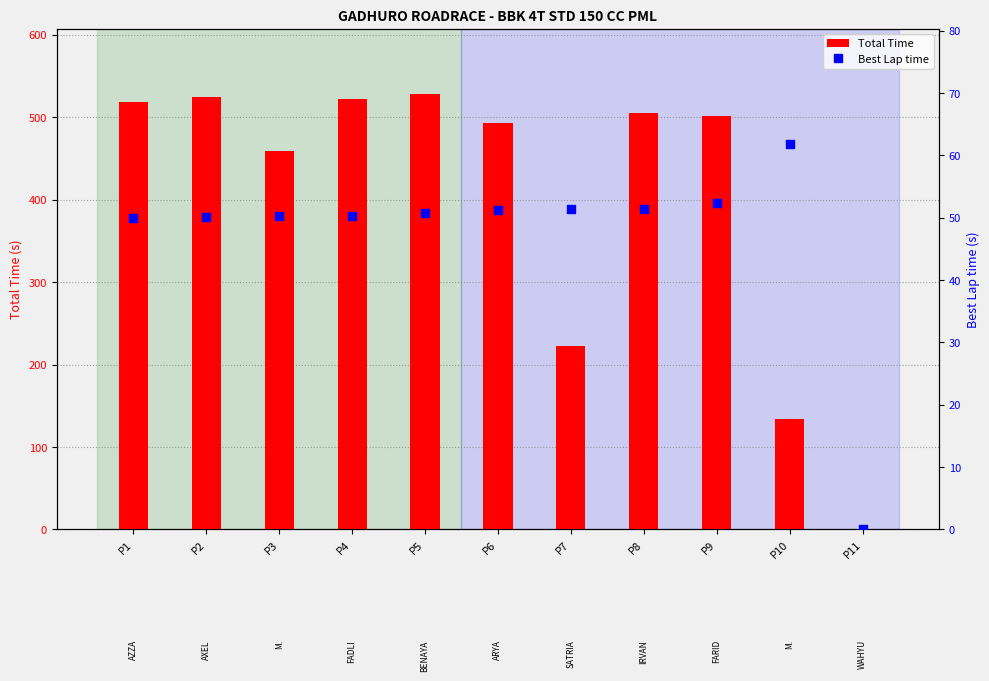

Is the value of Best Lap time at P10 greater than the value of Total Time at P9?

No